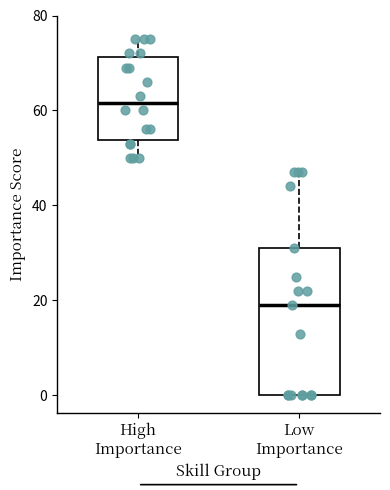

Reading left to right, read every box against the y-axis: the position of its median line, the range the box covers, and the ends of its whiskers. The values are not printed on the chart, so give them approximately, as read against the axis.

High Importance: median 62, box 54 to 72, whiskers 50 to 76
Low Importance: median 20, box 0 to 32, whiskers 0 to 48